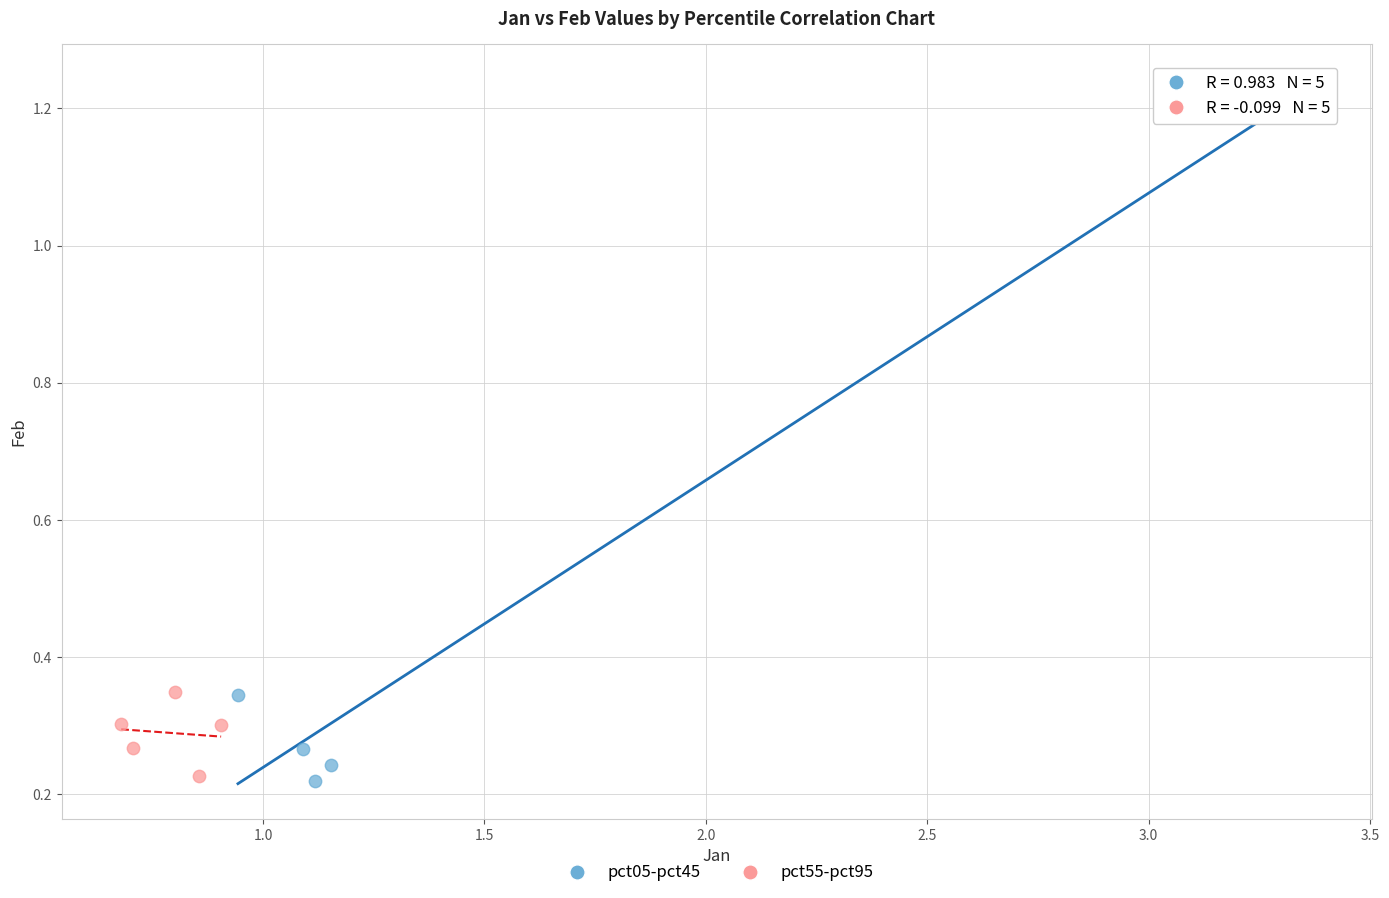

What are all the series names shown in the legend?

pct05-pct45, pct55-pct95